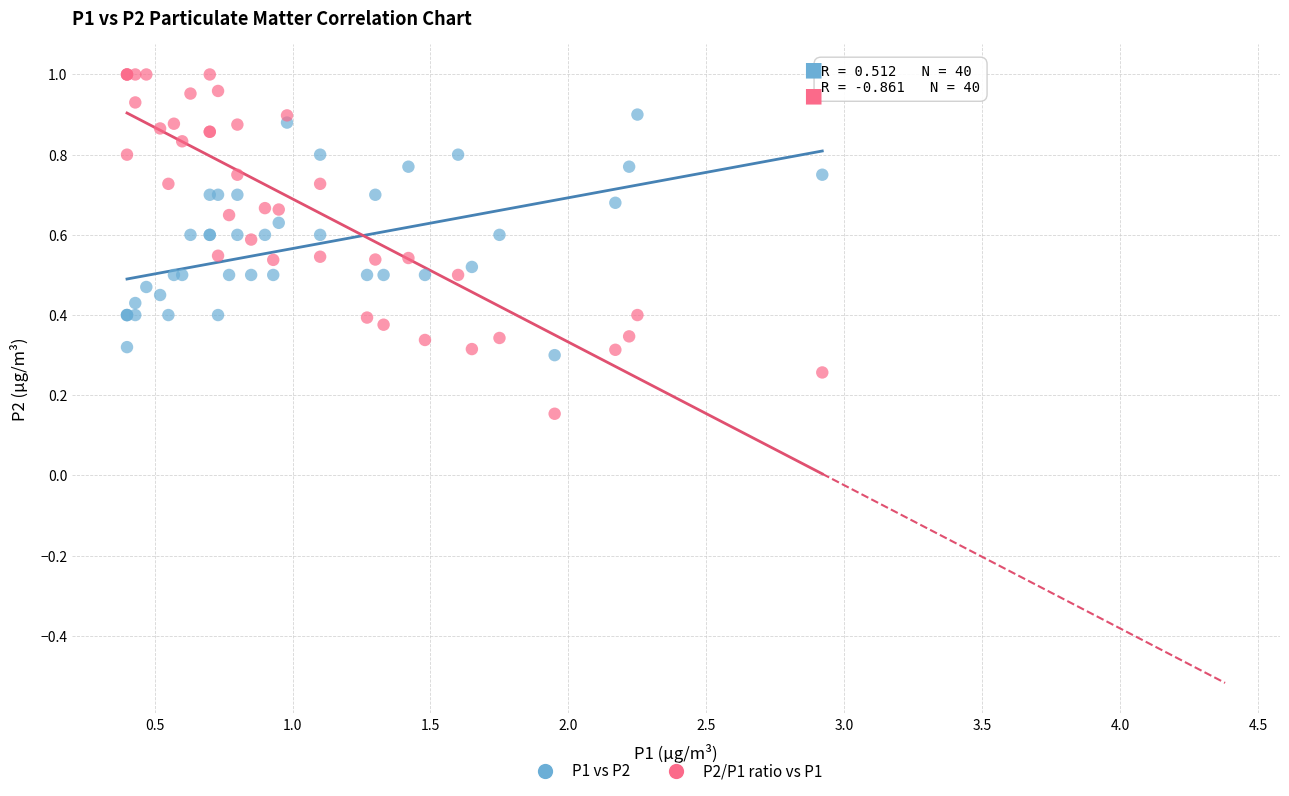

Which series has the largest Y range (max minus min)?

P2/P1 ratio vs P1